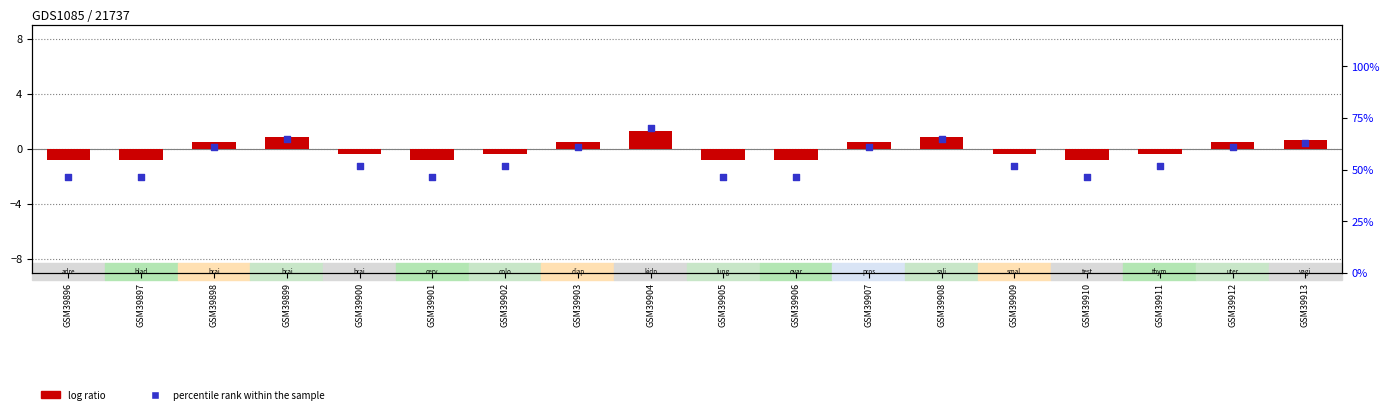

Which series reaches the maximum Y coordinate?

percentile rank within the sample